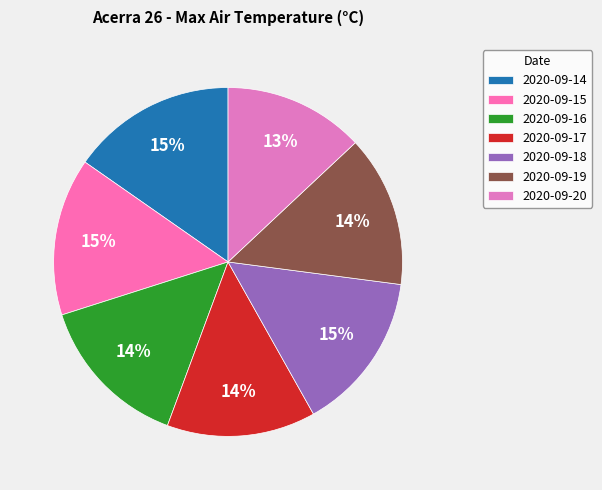

Is it true that 2020-09-18 is 3% of the pie?

False